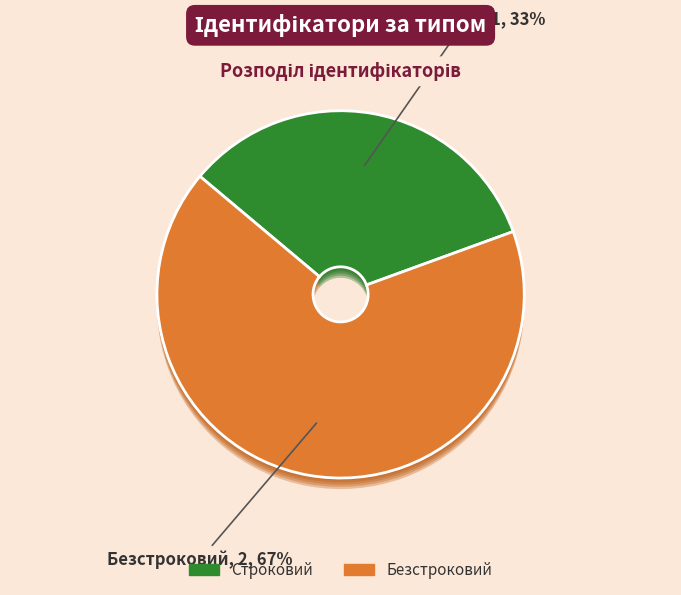

What percentage is the Строковий slice, to the nearest percent?

33%